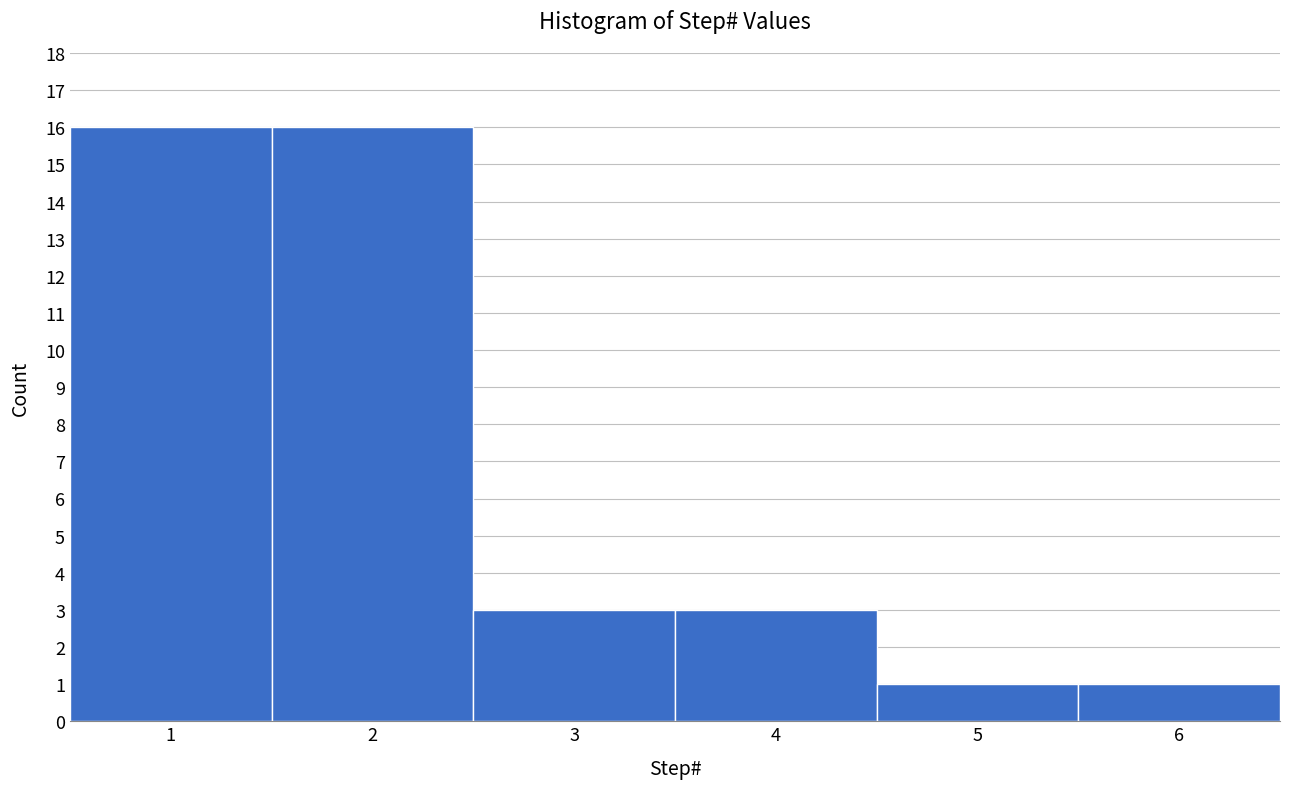

Reading right to left, extract all data points from this chart.

1	1	3	3	16	16